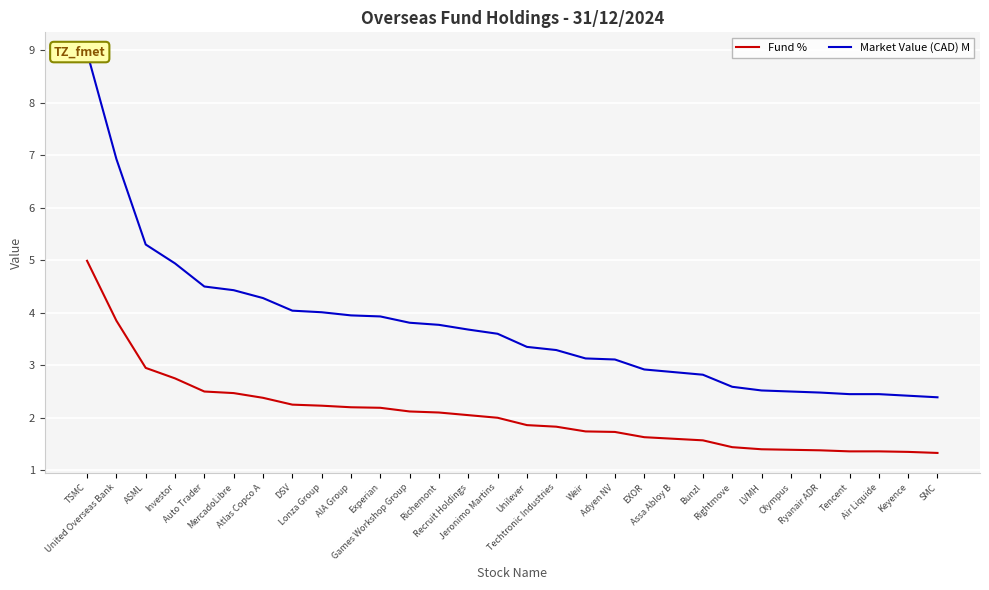

What are all the series names shown in the legend?

Fund %, Market Value (CAD) M